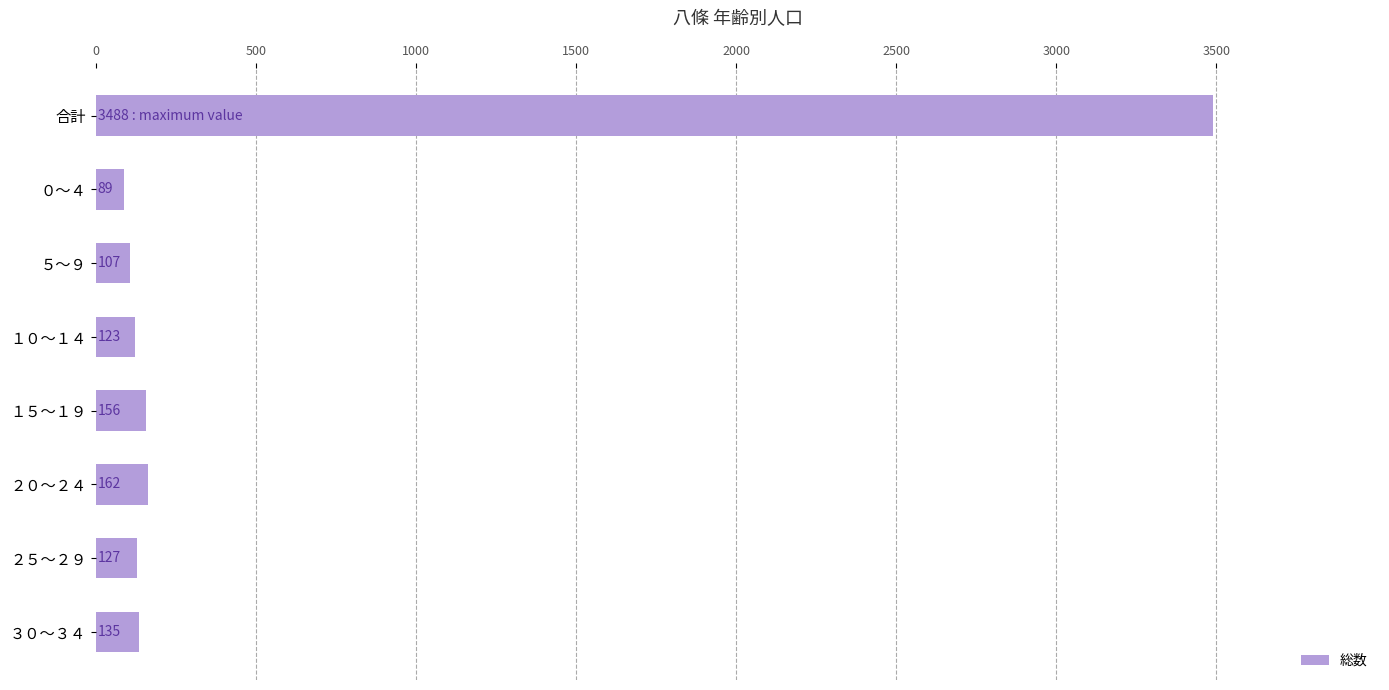

What is the label of the 2nd bar from the top?

０～４